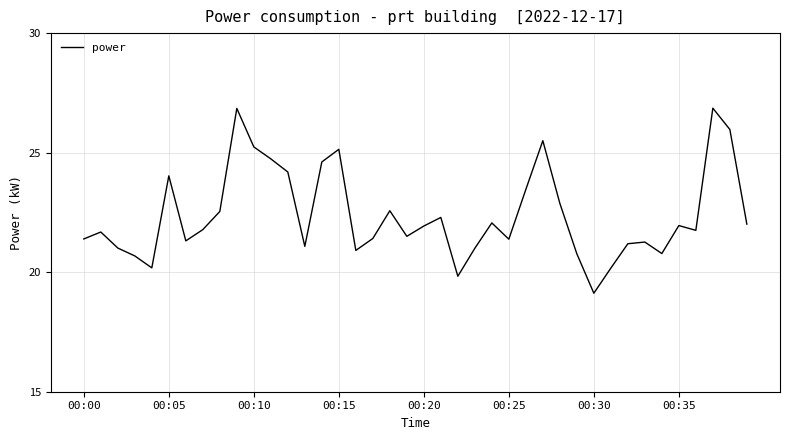

What is the difference between the maximum and minimum values?

7.7